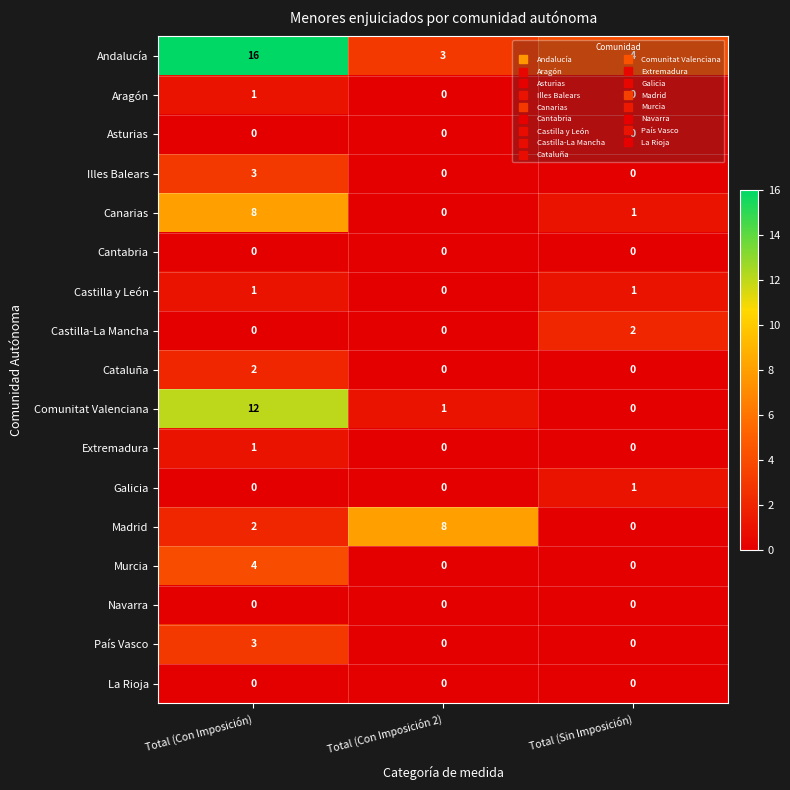

What is the average value of the Canarias series?

3